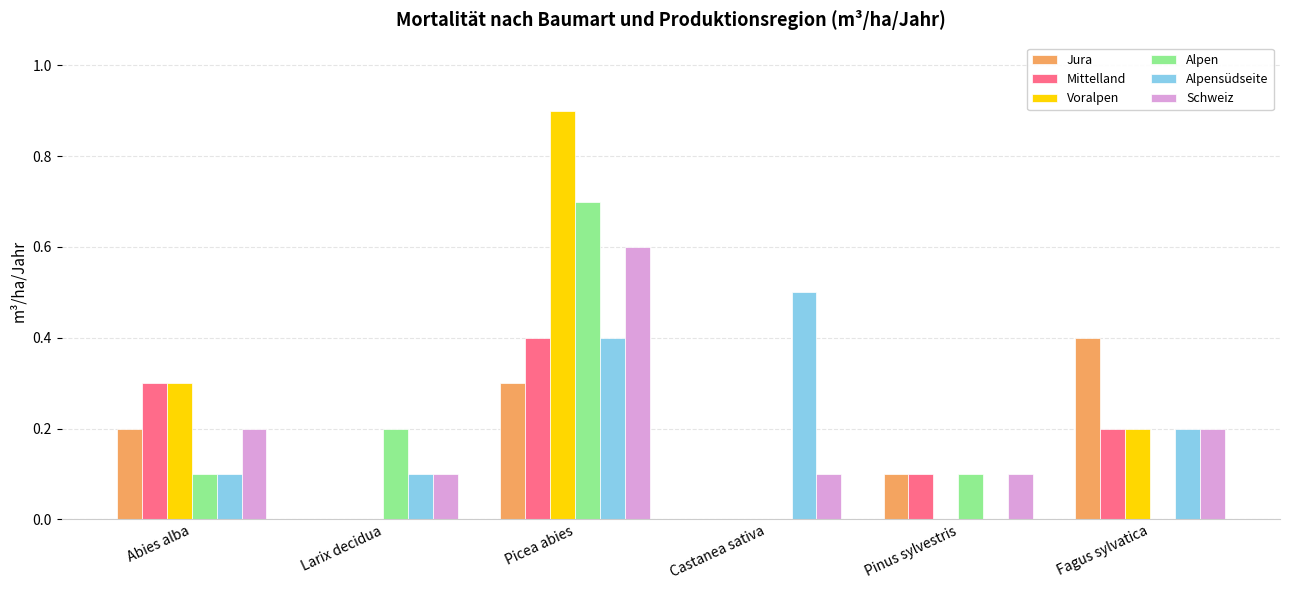

Reading left to right, what are all the values shown in this chart?

Jura: 0.2	0.0	0.3	0.0	0.1	0.4
Mittelland: 0.3	0.0	0.4	0.0	0.1	0.2
Voralpen: 0.3	0.0	0.9	0.0	0.0	0.2
Alpen: 0.1	0.2	0.7	0.0	0.1	0.0
Alpensüdseite: 0.1	0.1	0.4	0.5	0.0	0.2
Schweiz: 0.2	0.1	0.6	0.1	0.1	0.2